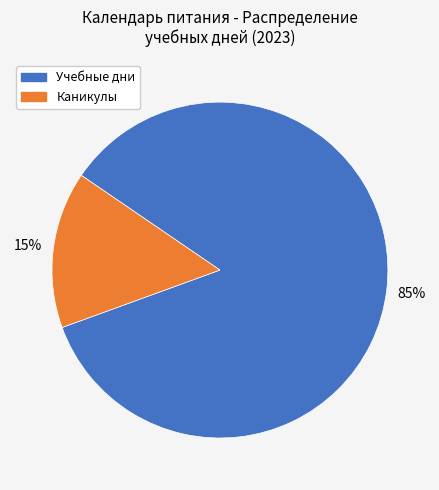

Is there any slice that represents more than half of the pie?

Yes